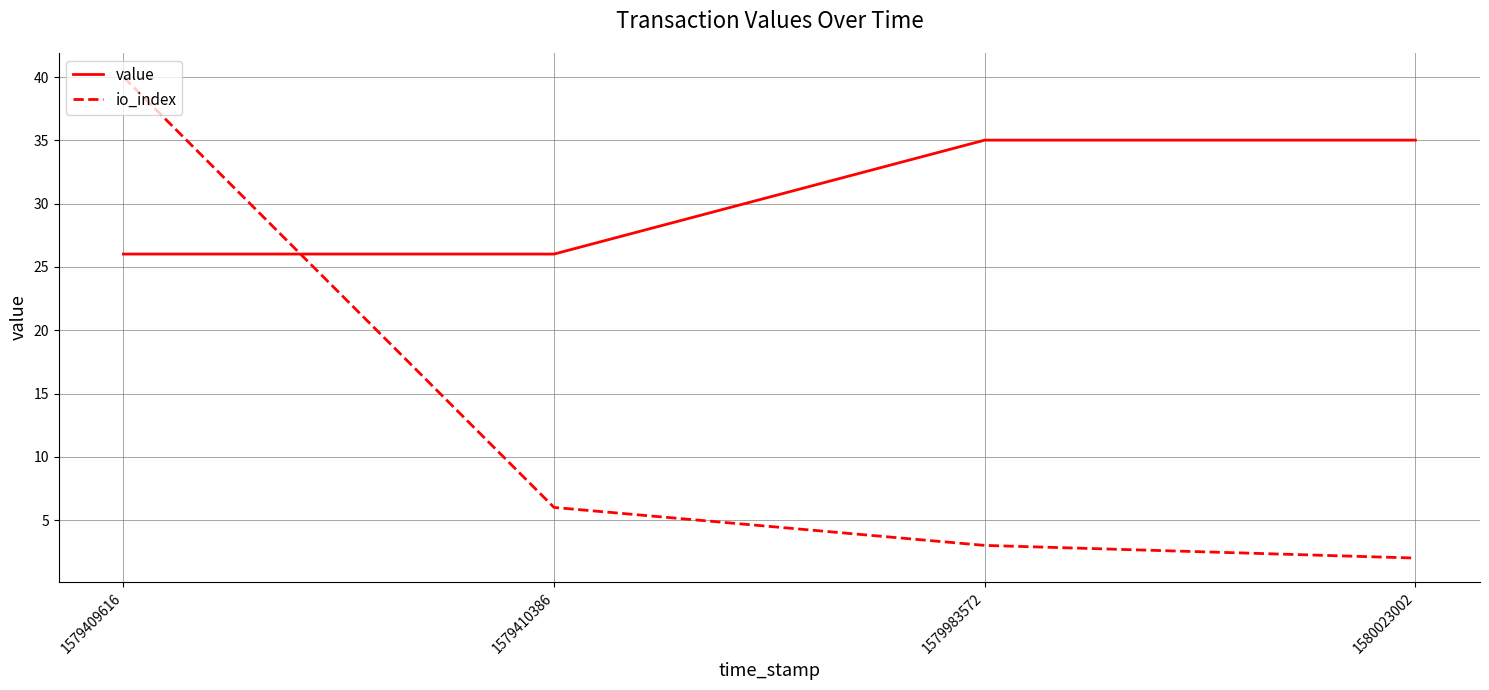

What is the highest value of the io_index series?

40.0